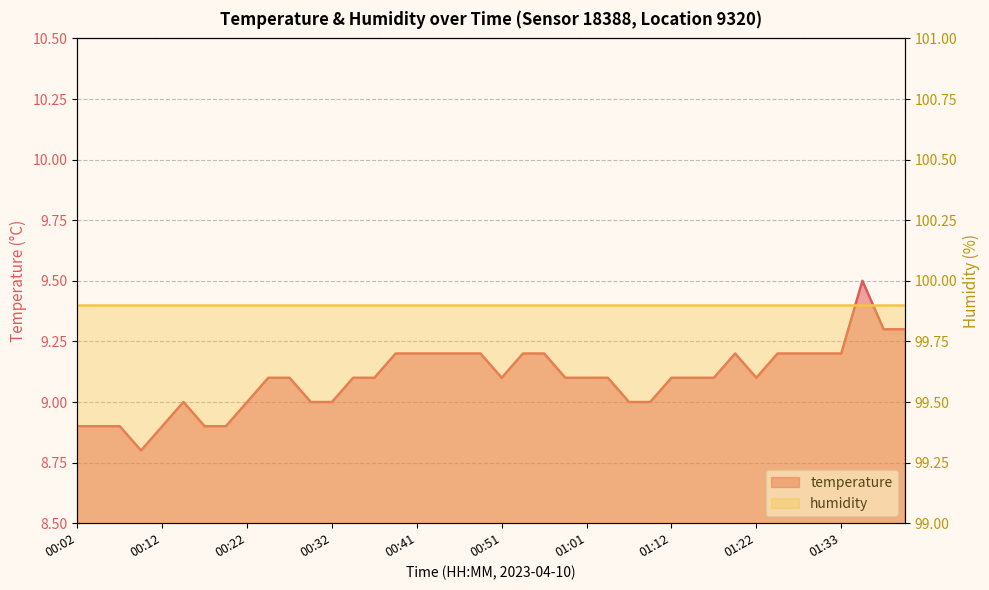

How many interior local peaks (higher than both neighbors) does the data have?

3